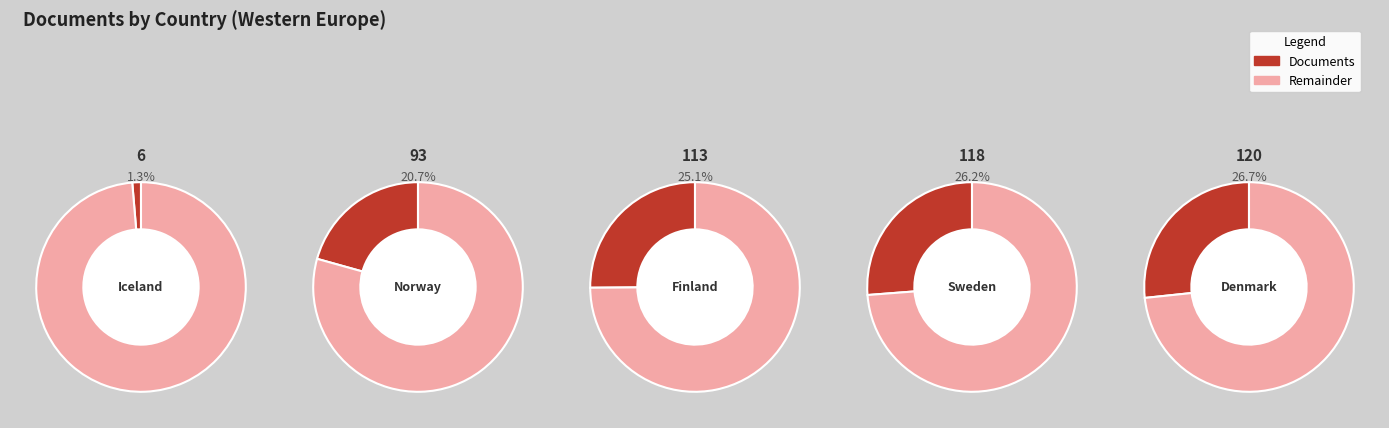

Between Denmark and Sweden, which is larger?

Denmark